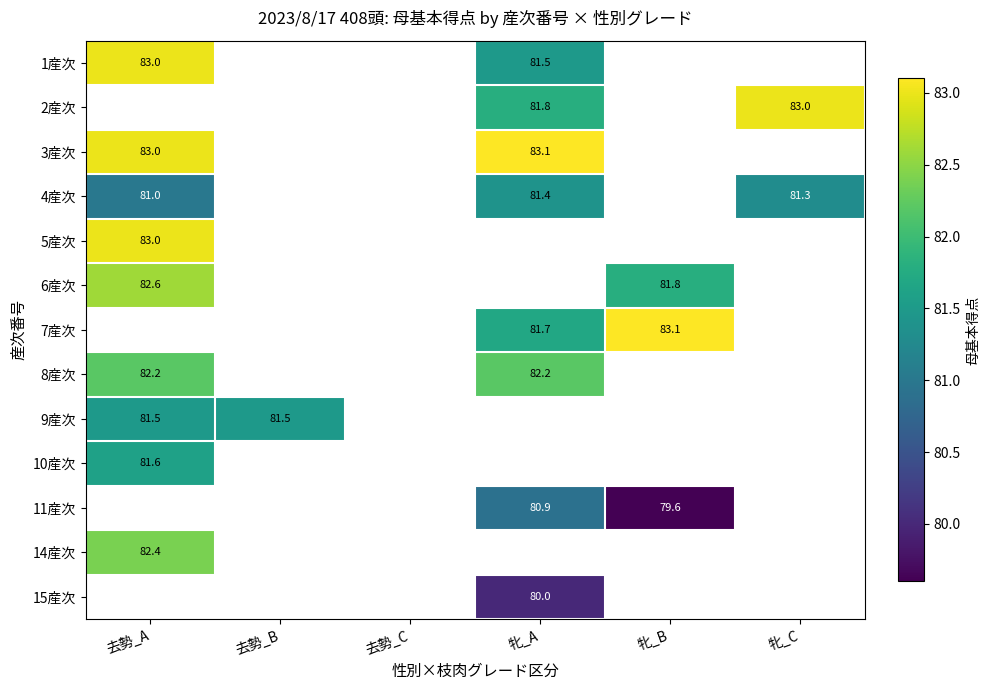

Is it true that 11産次 equals 79.6 at 牝_B?

True